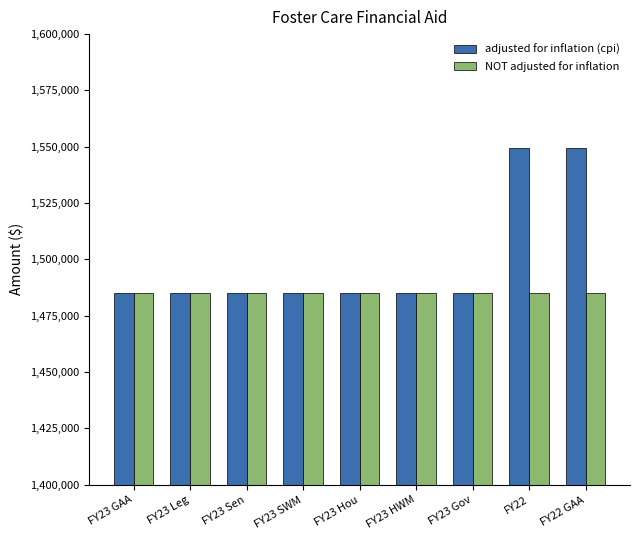

The value of adjusted for inflation (cpi) at FY23 Hou is 1485000. True or false?

True